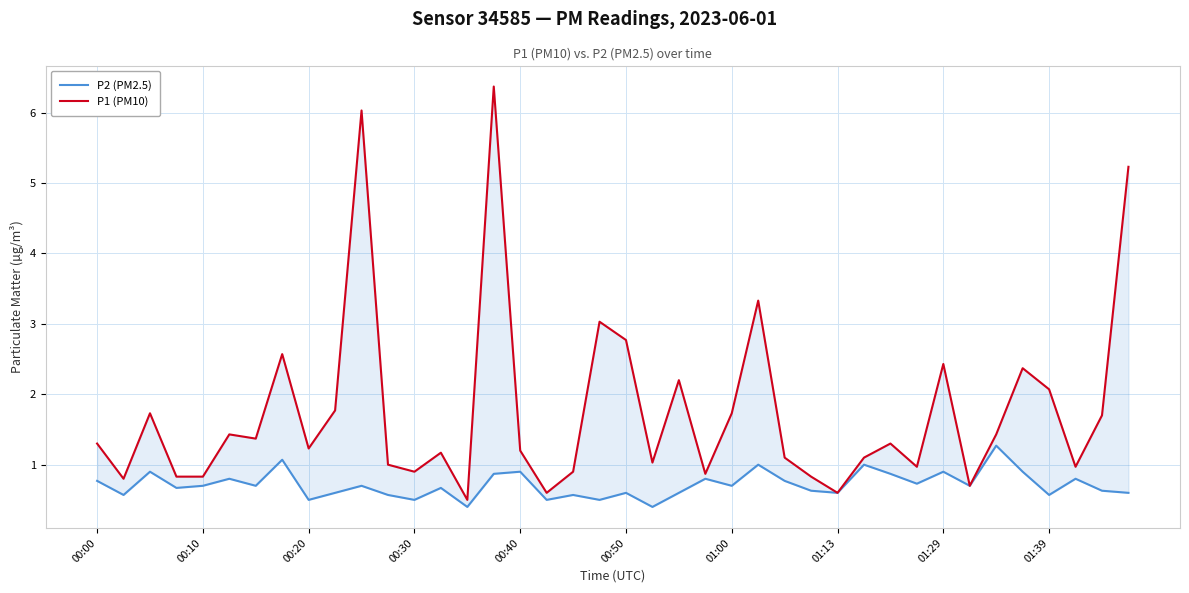

How many values in the P1 (PM10) series exceed 1?

26